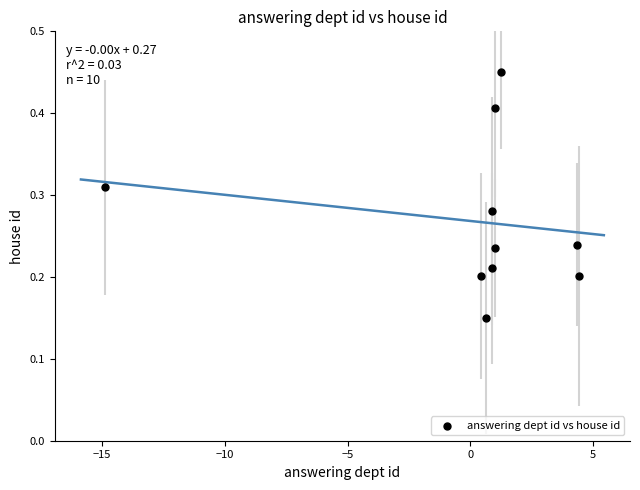

What is the range of X values (max minus min)?

19.3